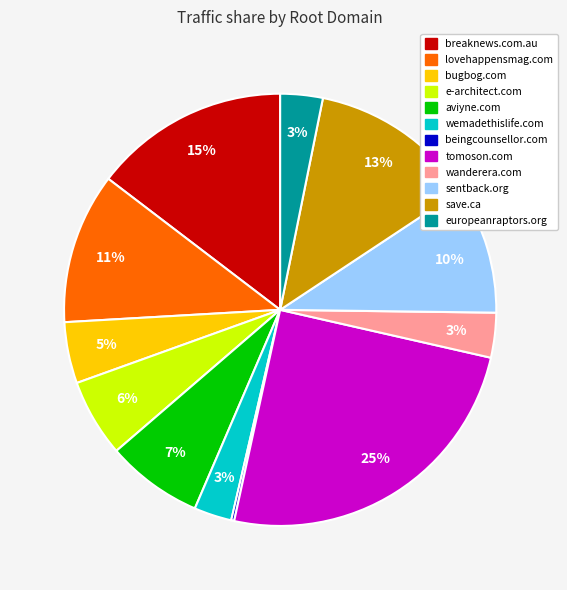

Approximately how many times larger is the value at europeanraptors.org compared to aviyne.com?

0.4